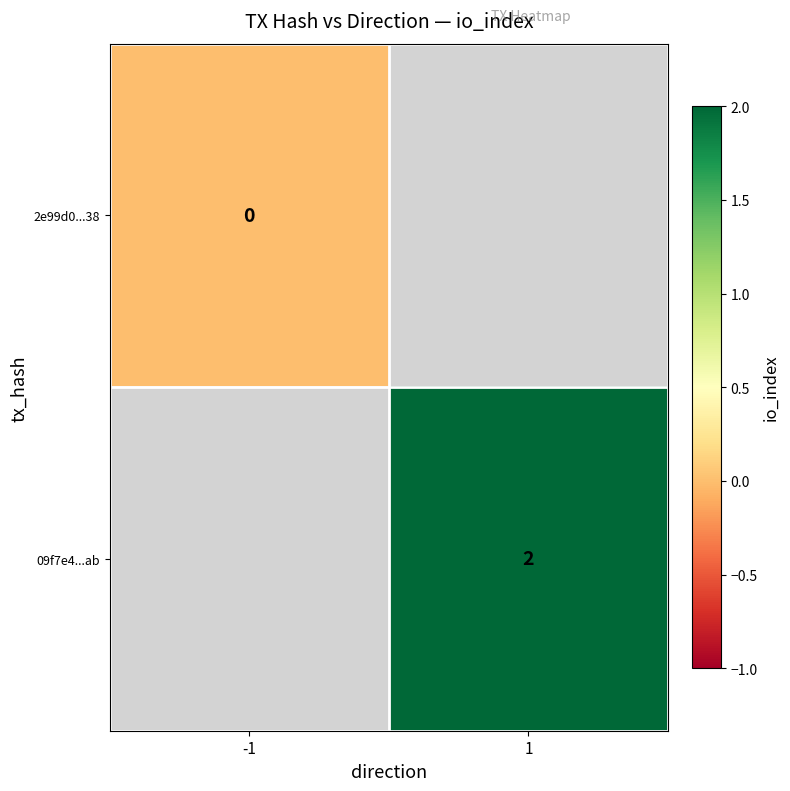

The 09f7e4...ab series shows 1 at 1. True or false?

False